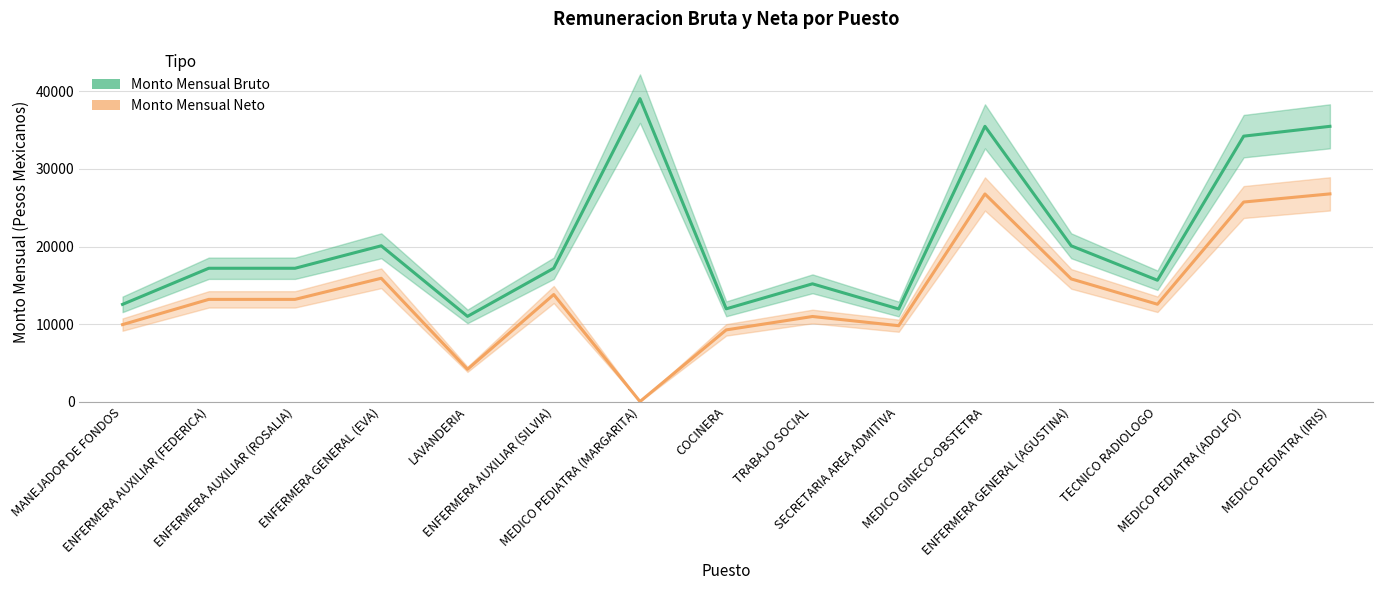

What are all the series names shown in the legend?

Monto Mensual Bruto, Monto Mensual Neto